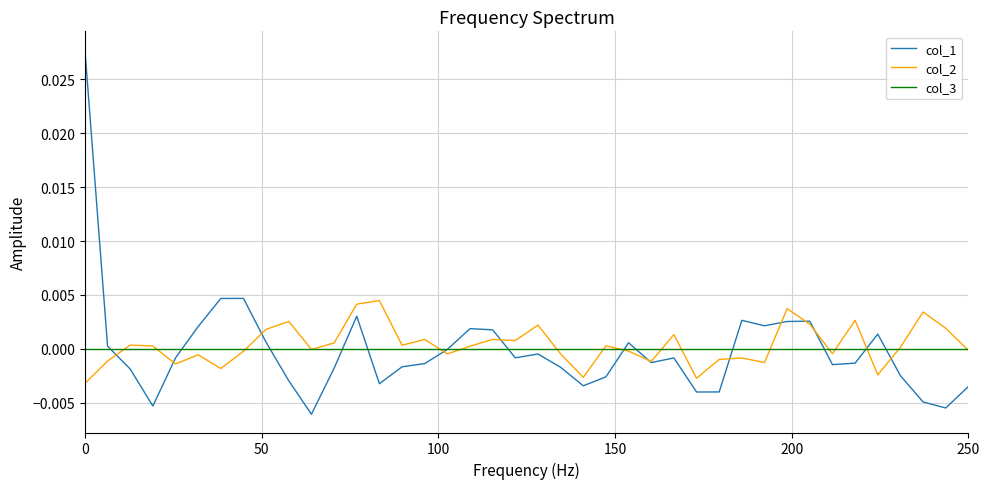

Which series has the largest range (max minus min)?

col_1